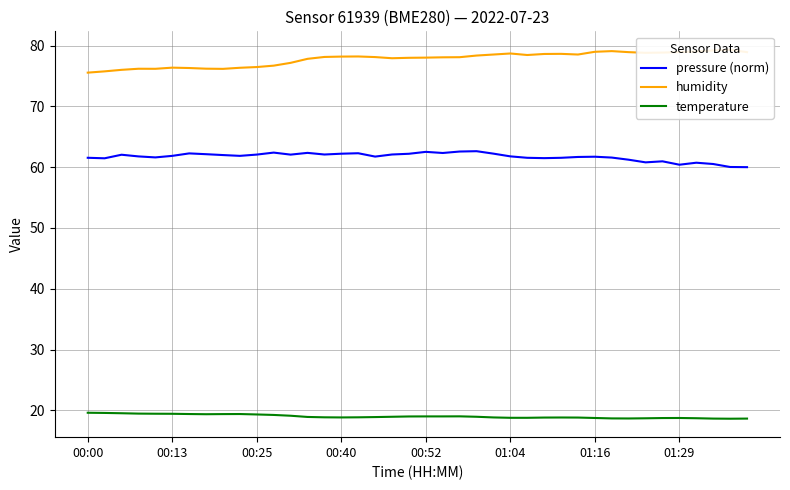

What are all the series names shown in the legend?

pressure (norm), humidity, temperature